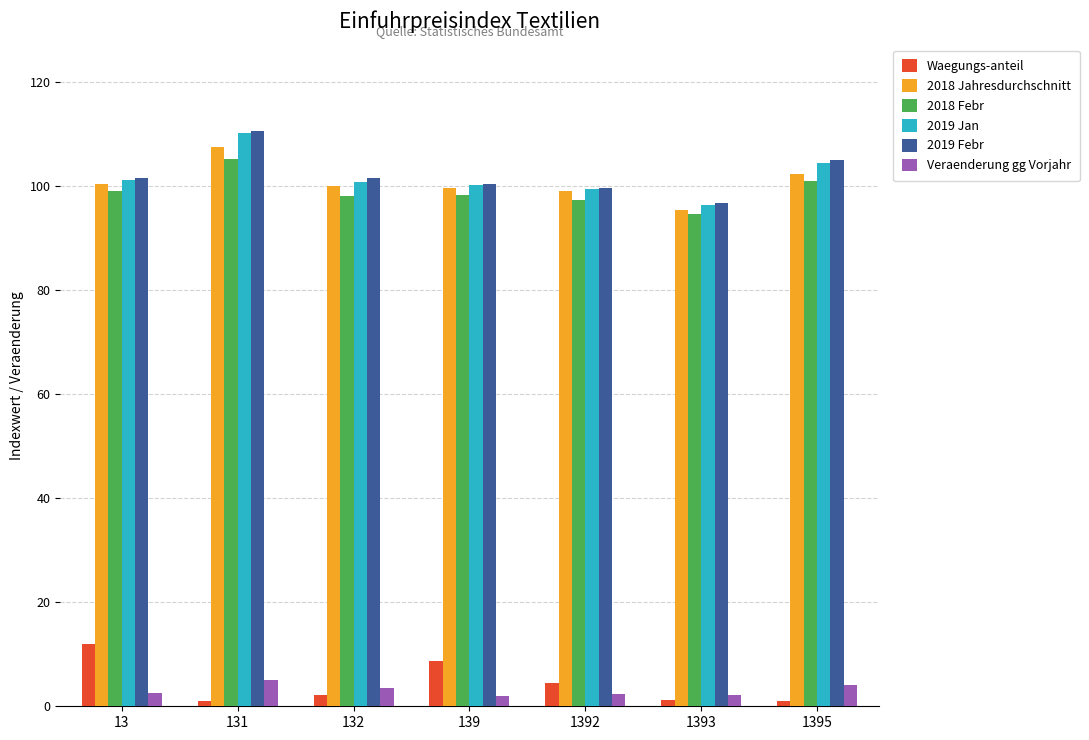

At which category is the sum across all series the highest?

131